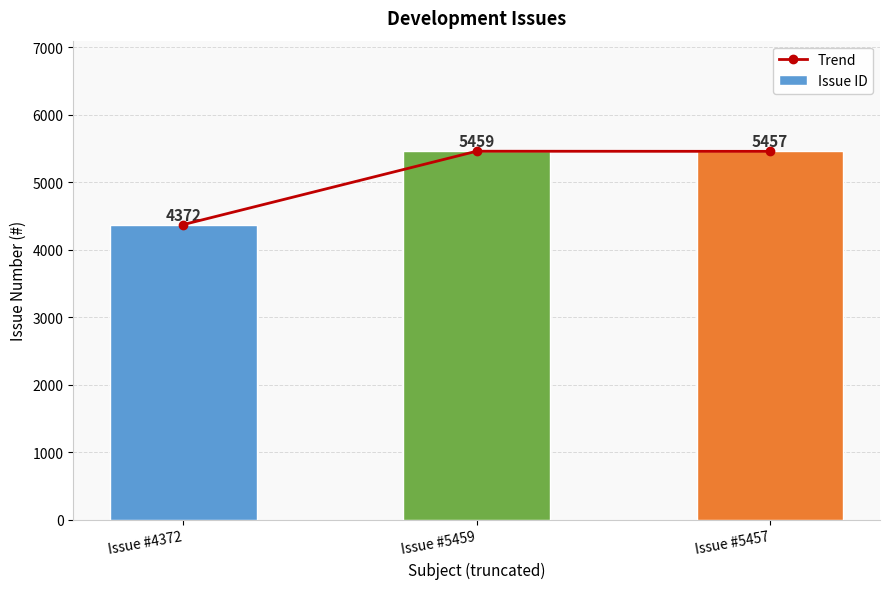

Reading right to left, what are all the values shown in this chart?

Trend: Issue #5457=5457	Issue #5459=5459	Issue #4372=4372
Issue ID: Issue #5457=5457	Issue #5459=5459	Issue #4372=4372